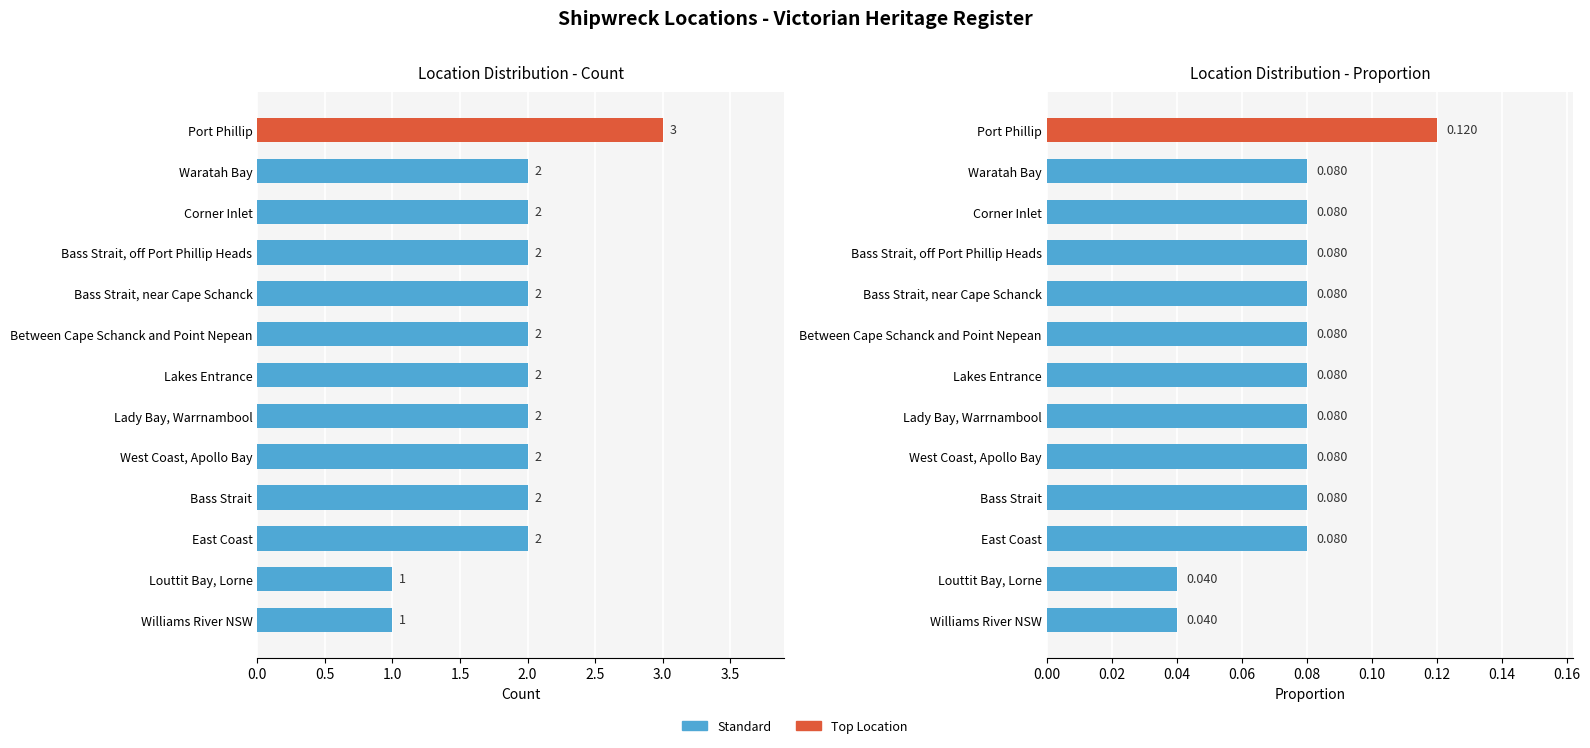

How many data points in Count are above 2?

1